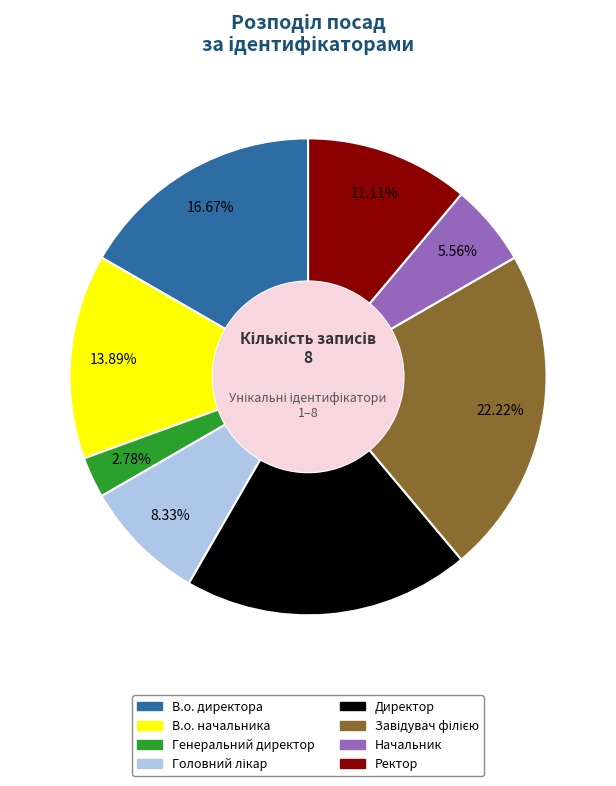

How many slices are in this pie chart?

8